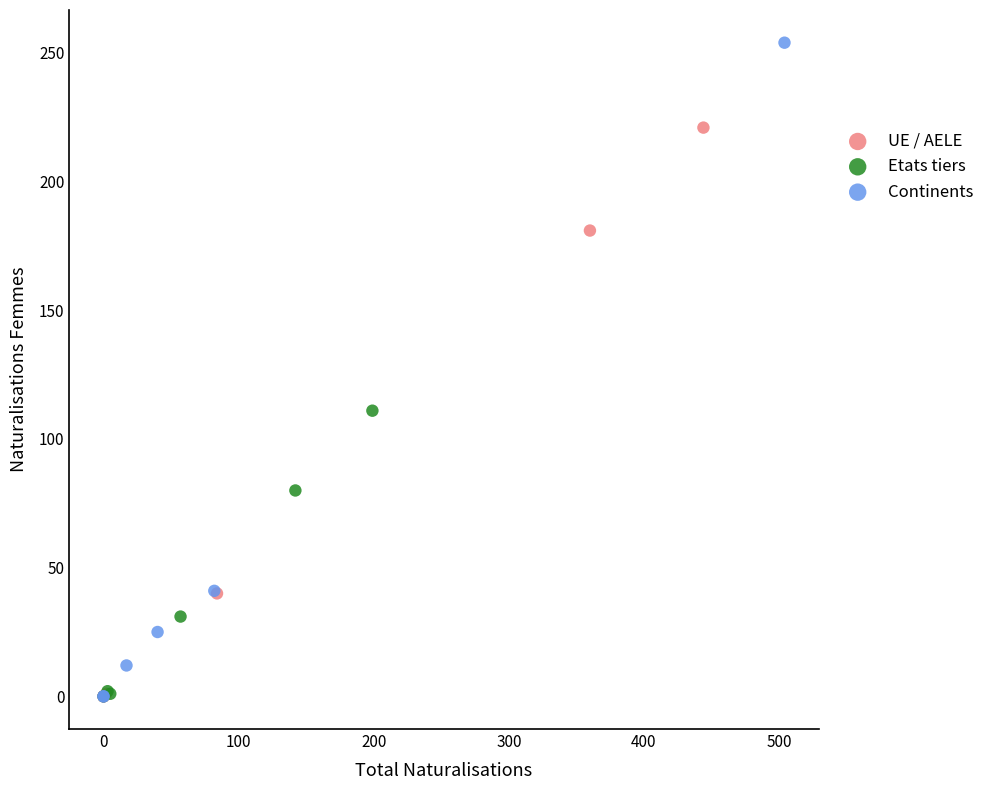

Which series reaches the maximum Y coordinate?

Continents